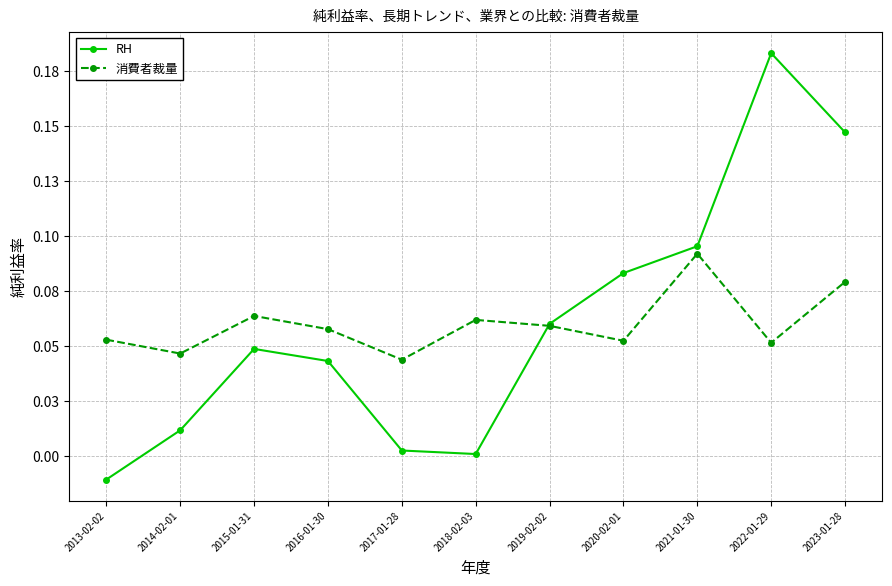

What is the total value across all series at 2021-01-30?

0.2